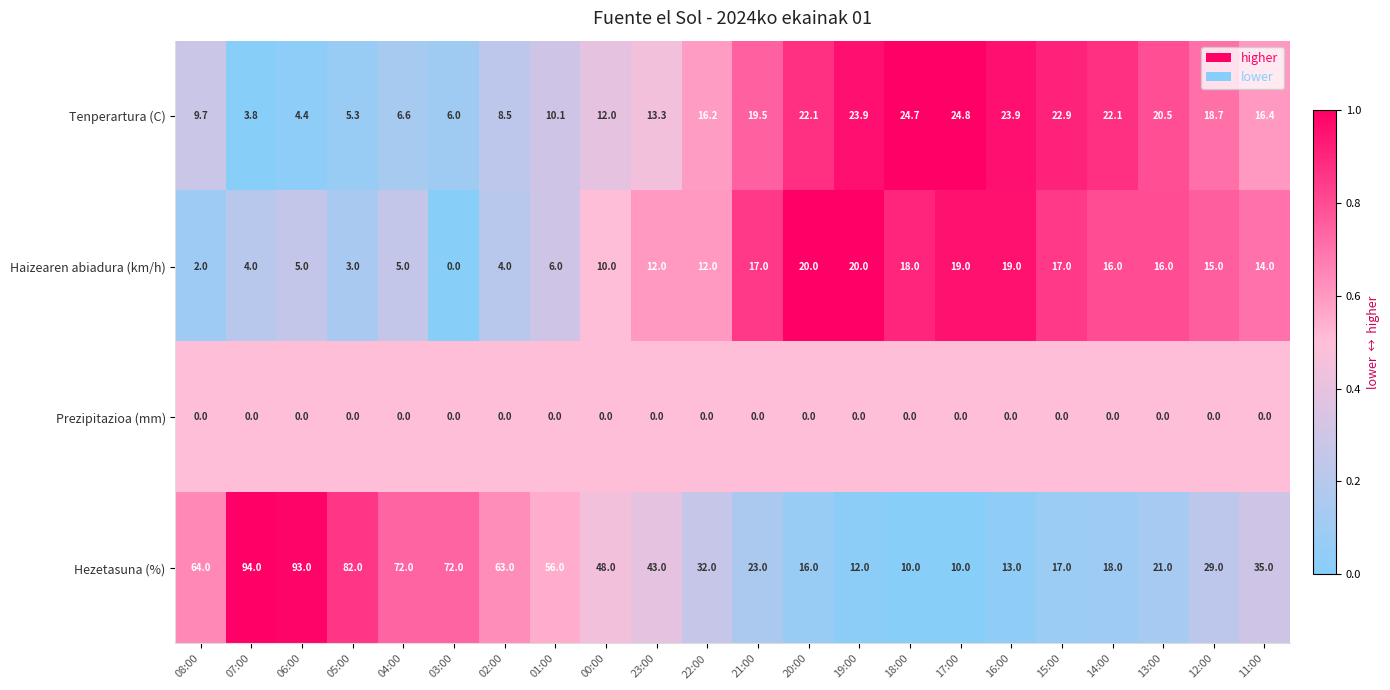

Is it true that Hezetasuna (%) equals 23.0 at 21:00?

True